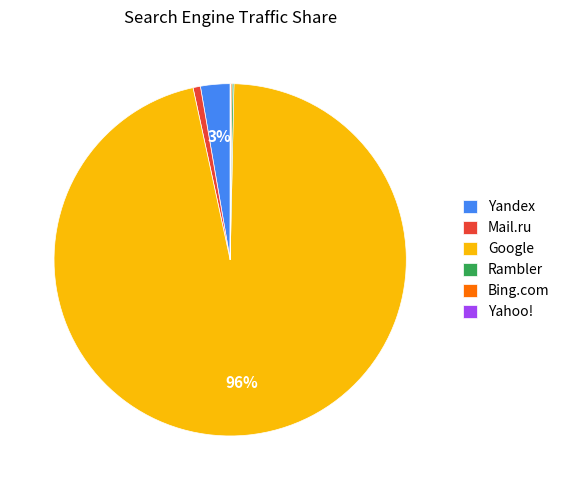

Which slice is the largest?

Google